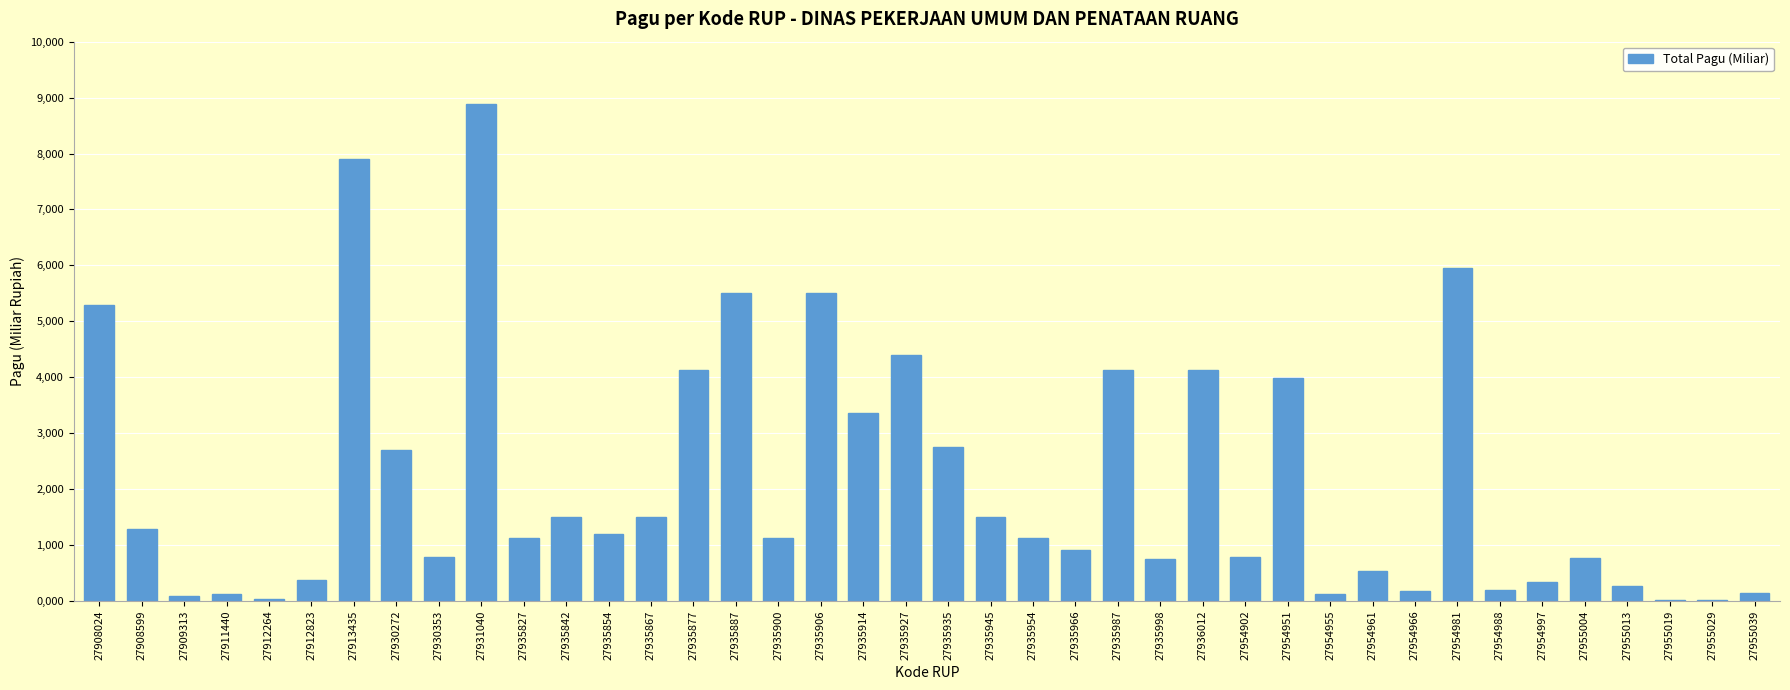

Are the bars horizontal?

No